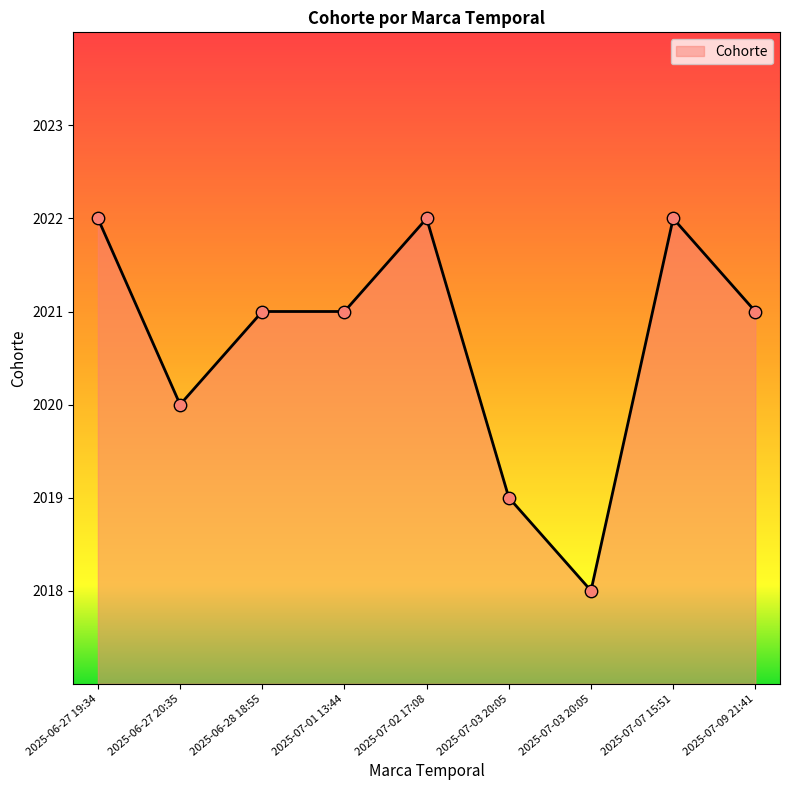

Which has a higher value, 2025-07-09 21:41 or 2025-07-03 20:05?

2025-07-09 21:41